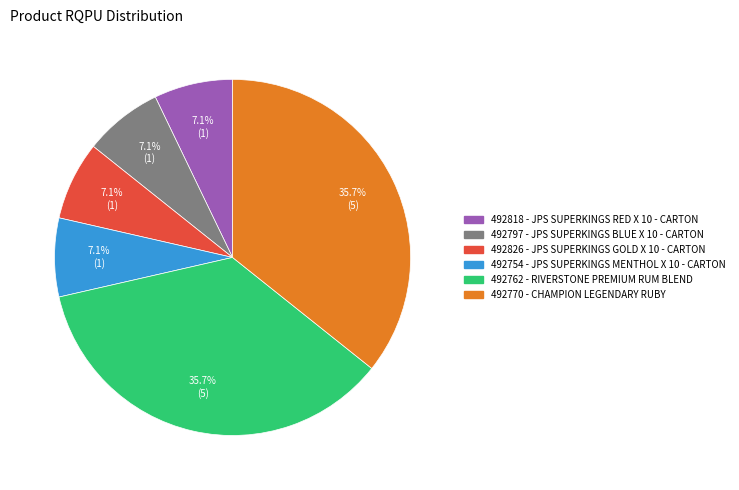

Is there a majority slice in this chart?

No